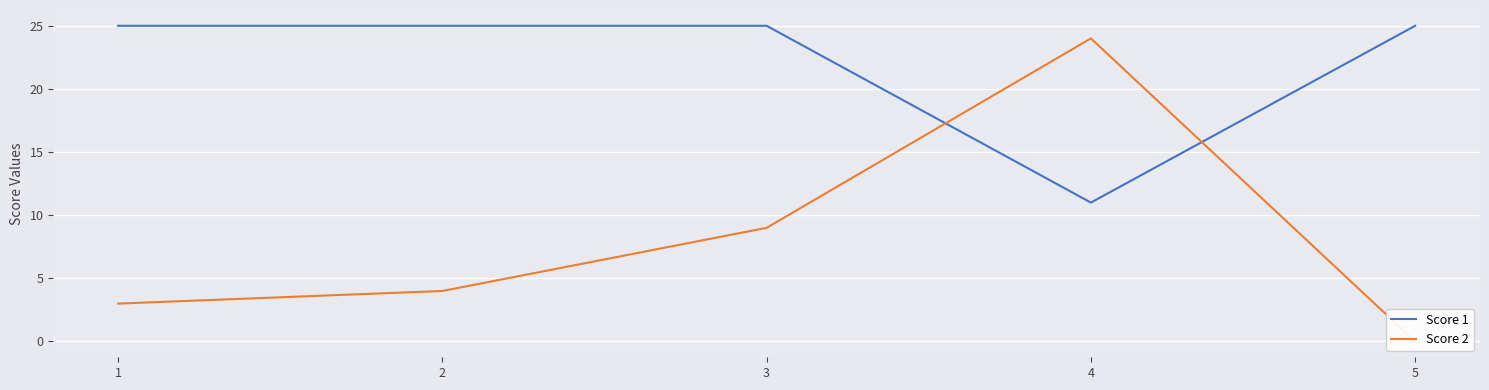

What is the value of the Score 2 point at the 1st from the left?

3